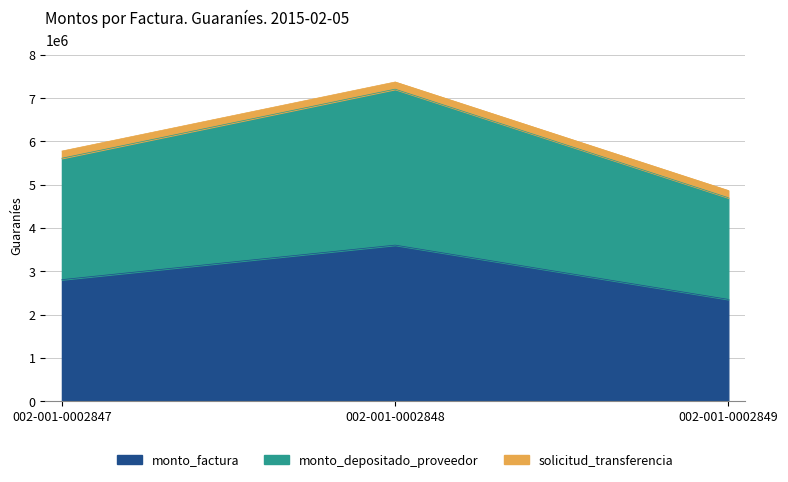

What is the minimum value shown in the chart?

2349800